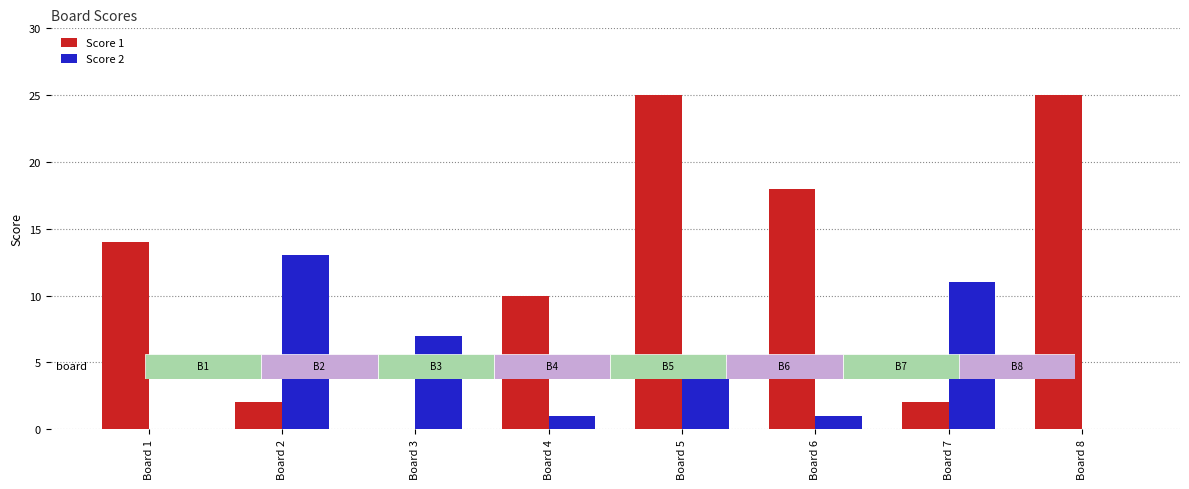

What is the sum of the Score 1 values at Board 7 and Board 4?

12